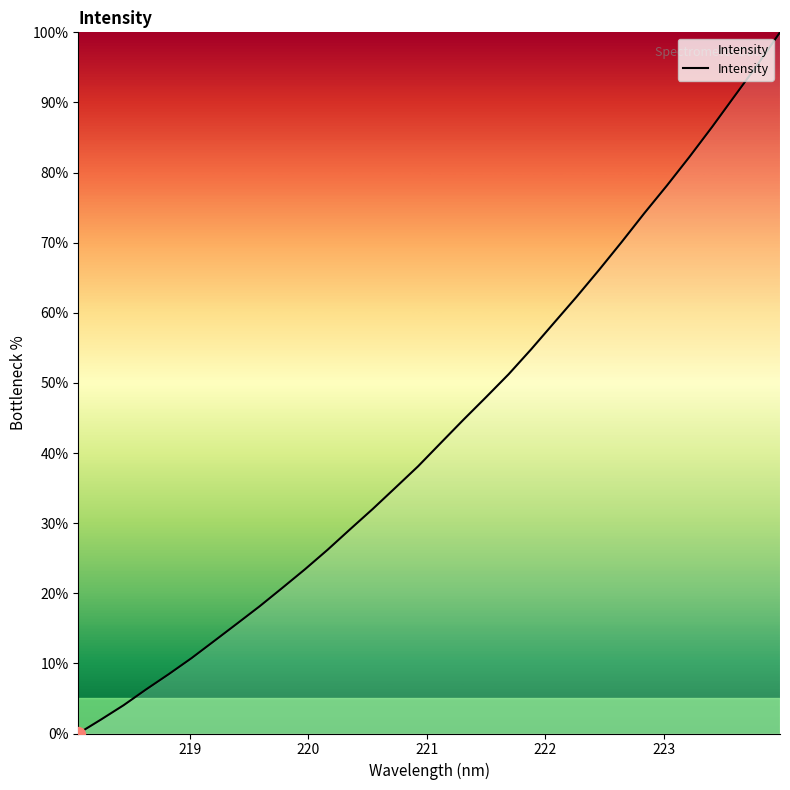

What is the difference between the maximum and minimum values?

100.0